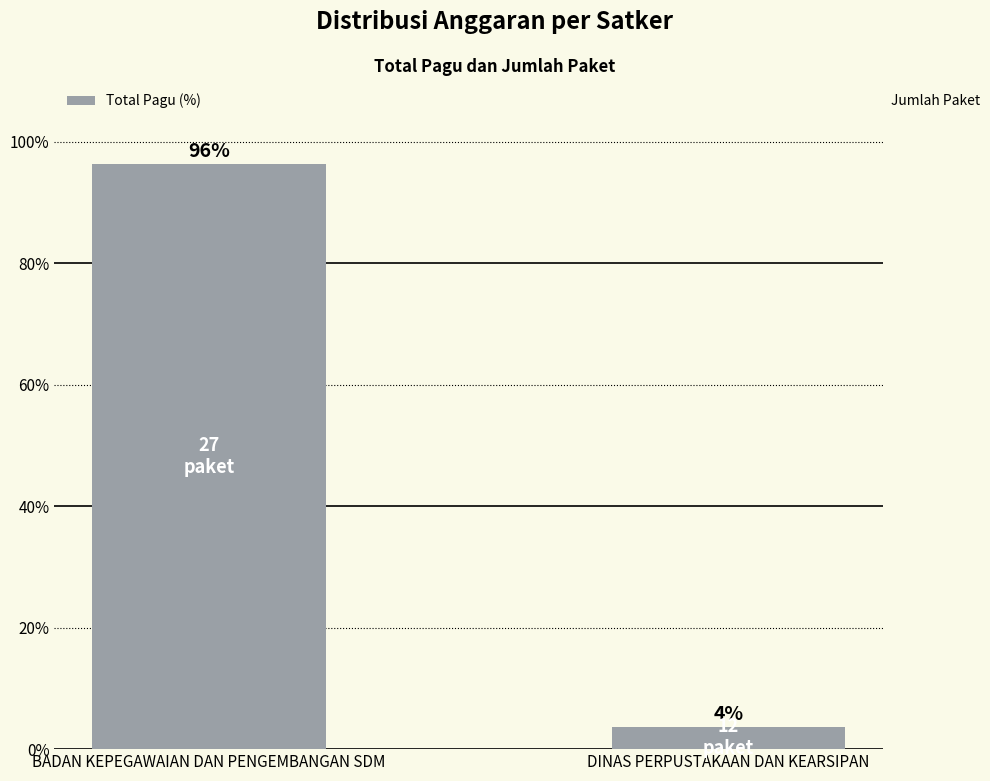

What is the label of the 1st bar from the left?

BADAN KEPEGAWAIAN DAN PENGEMBANGAN SDM